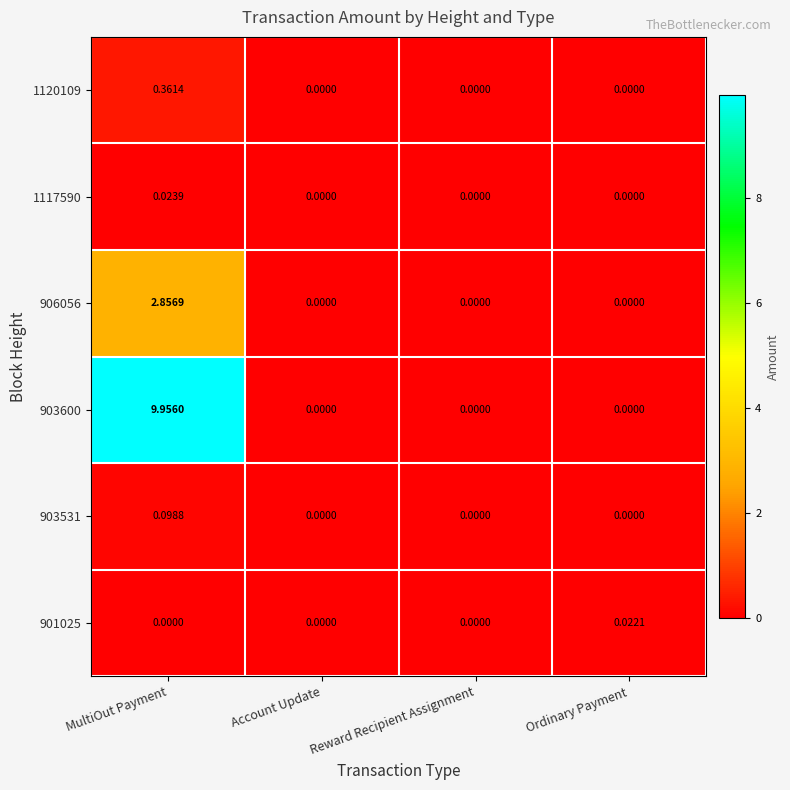

Which category has the highest value across all series?

MultiOut Payment